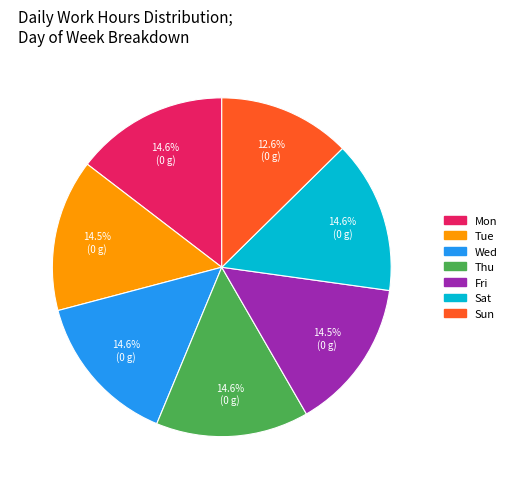

To the nearest percent, what percentage of the pie is Sun?

13%